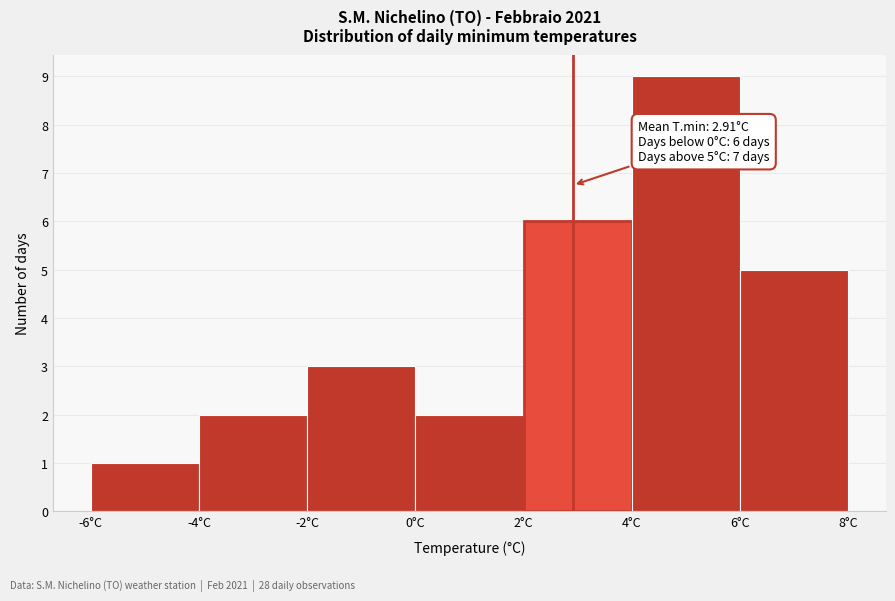

Over which range of the x-axis is the bar tallest?

4 to 6